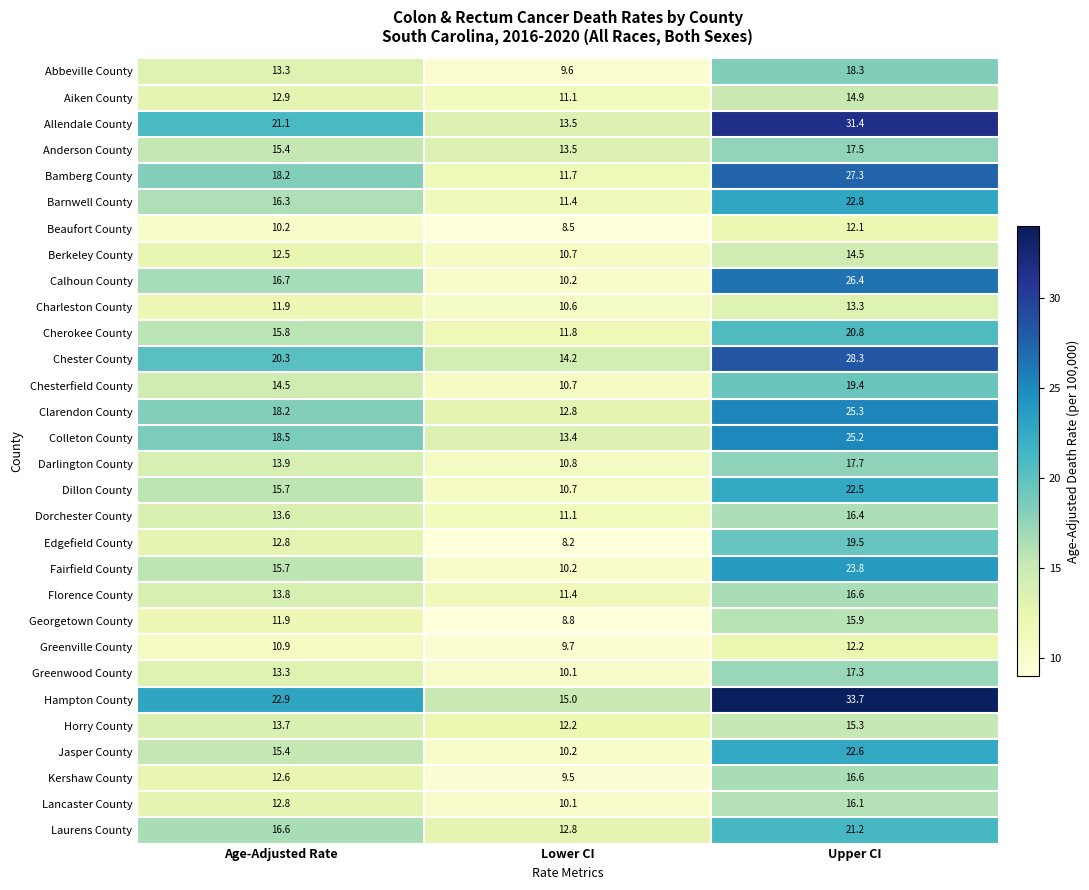

The value of Colleton County at Age-Adjusted Rate is 18.5. True or false?

True